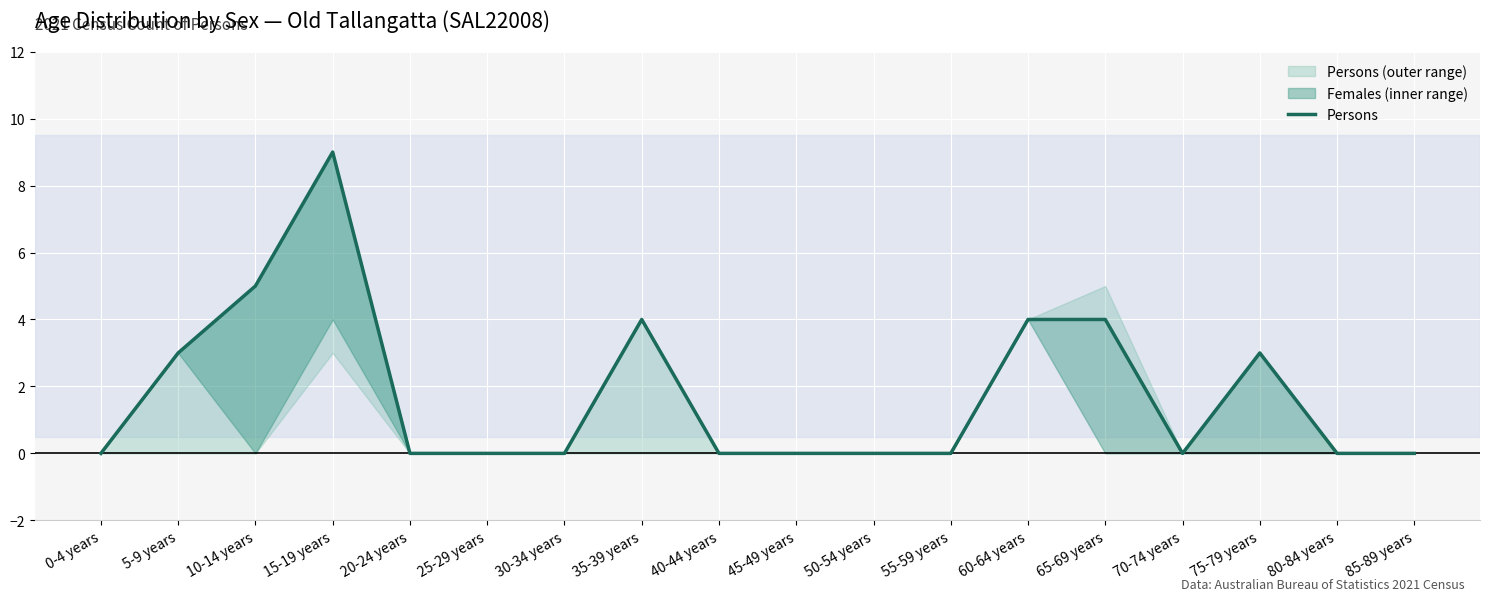

What is the difference between the maximum and minimum values?

9